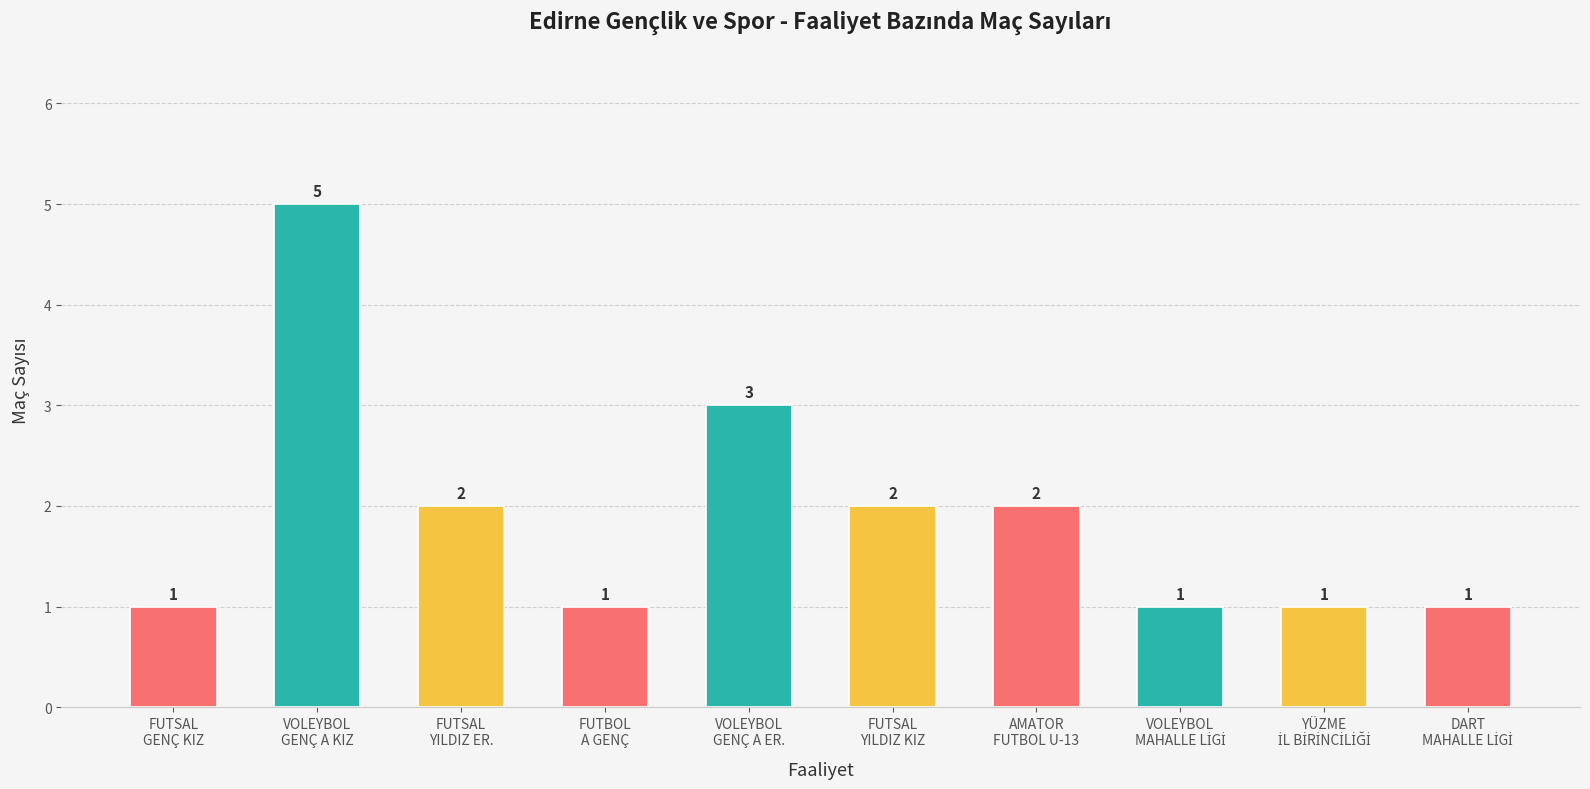

What is the value of the 7th bar from the left?

2